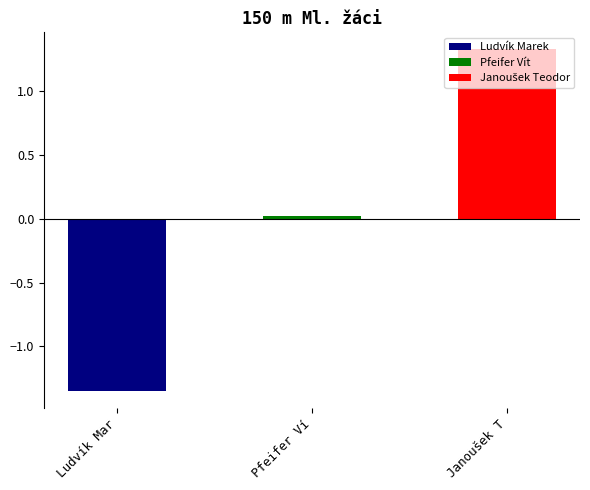

Is it true that the value at Ludvík Mar is -2.2?

False